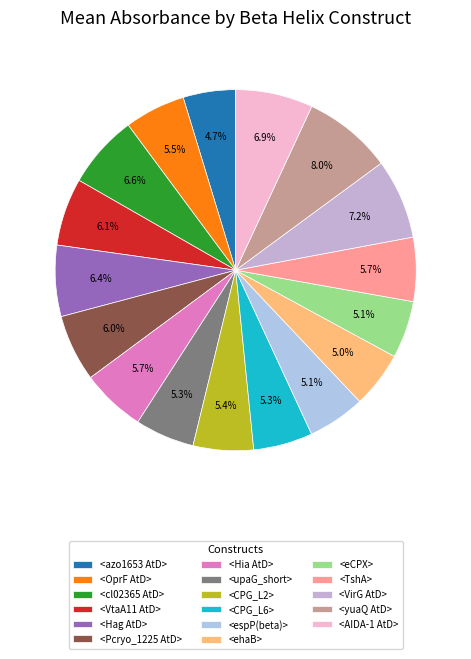

How many segments does this pie chart have?

17